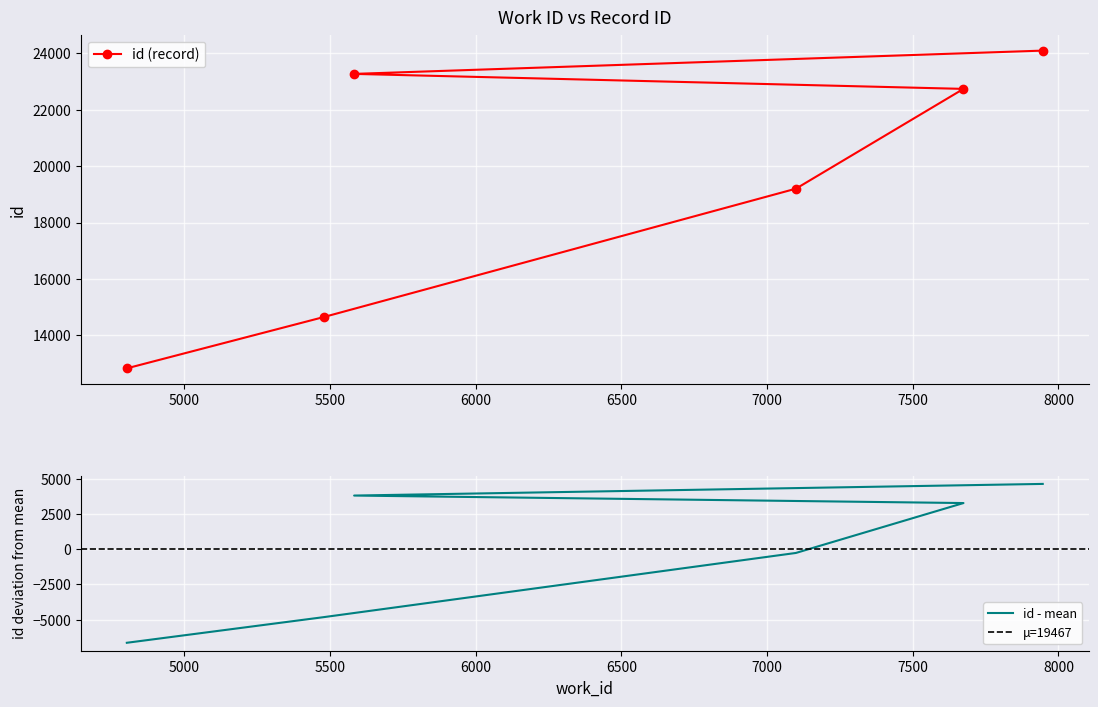

What is the smallest value displayed?

12830